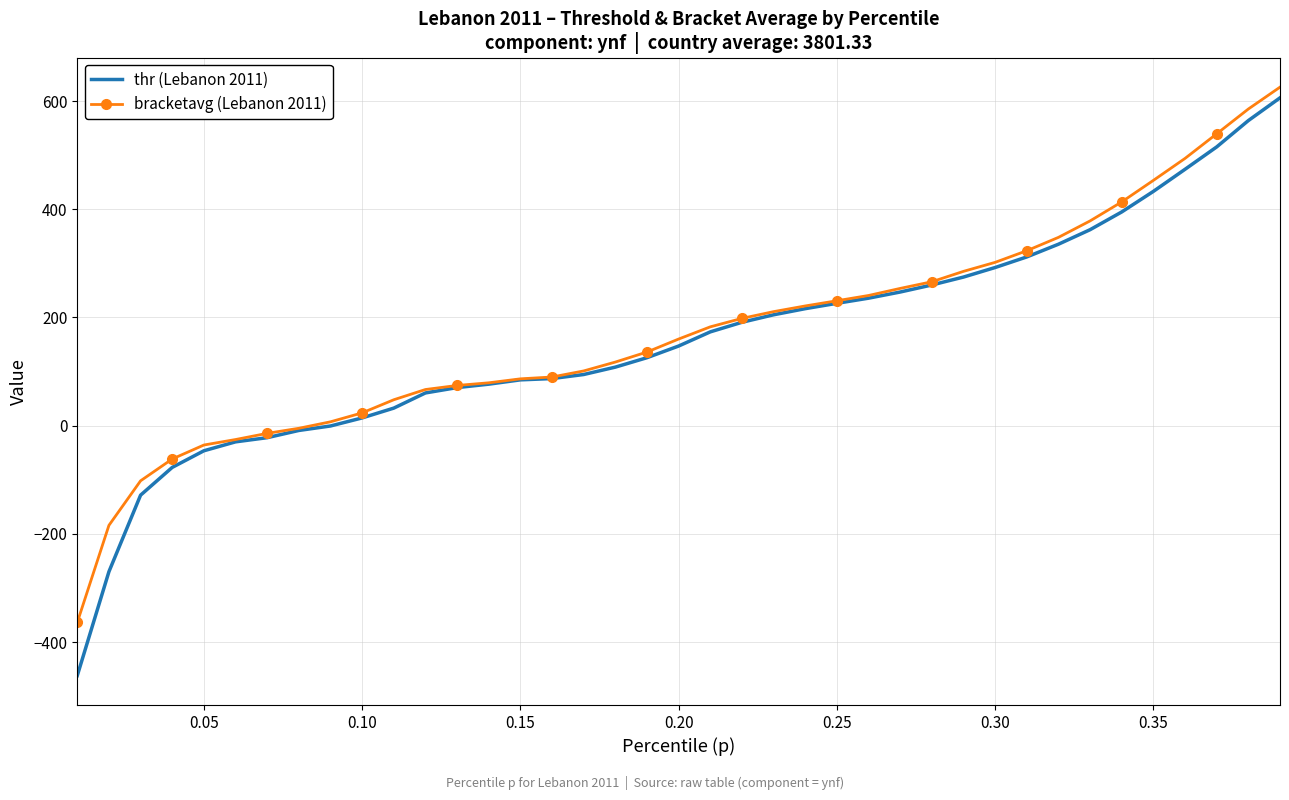

What is the minimum value for bracketavg (Lebanon 2011)?

-363.4